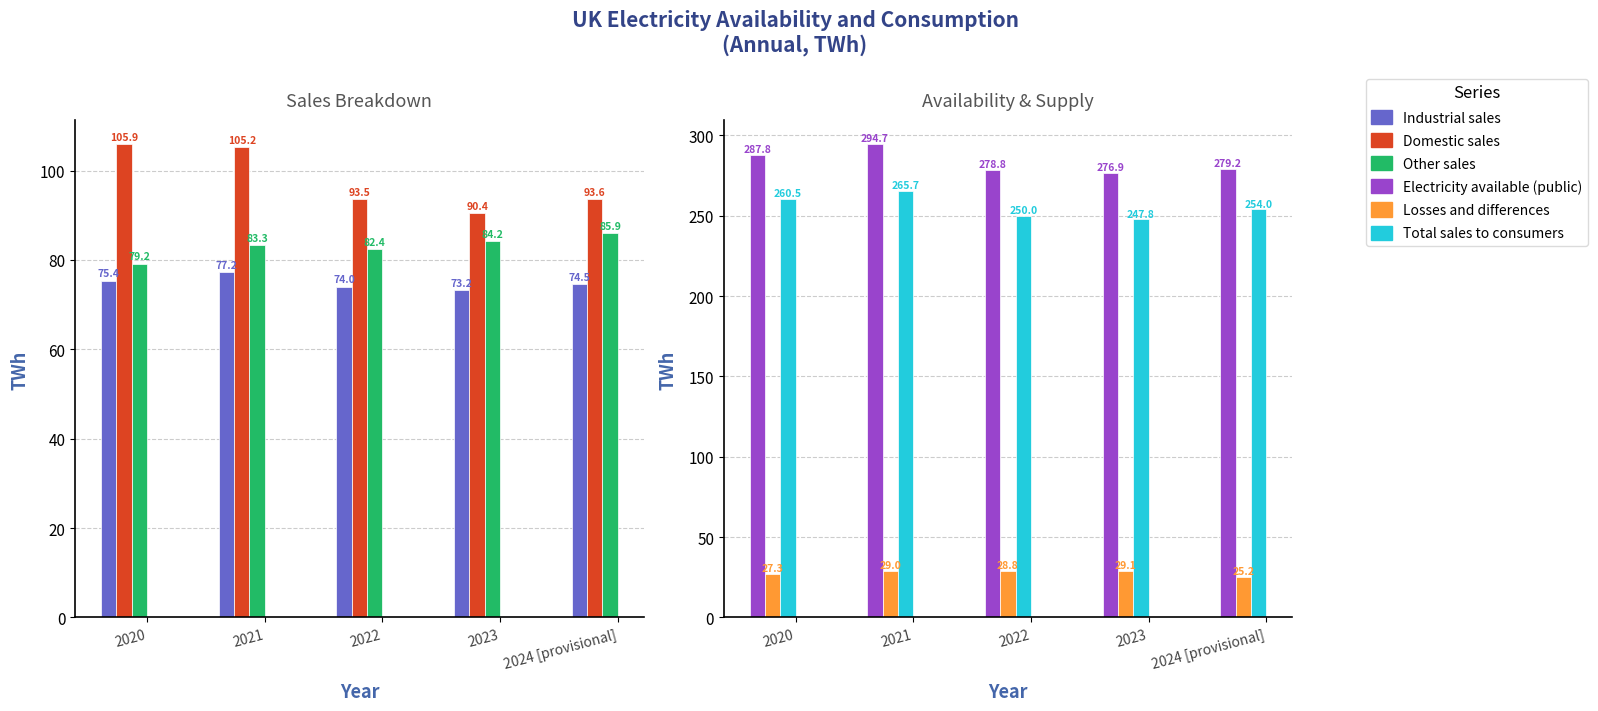

List the series in order of their peak value, highest first.

Electricity available (public), Total sales to consumers, Domestic sales, Other sales, Industrial sales, Losses and differences